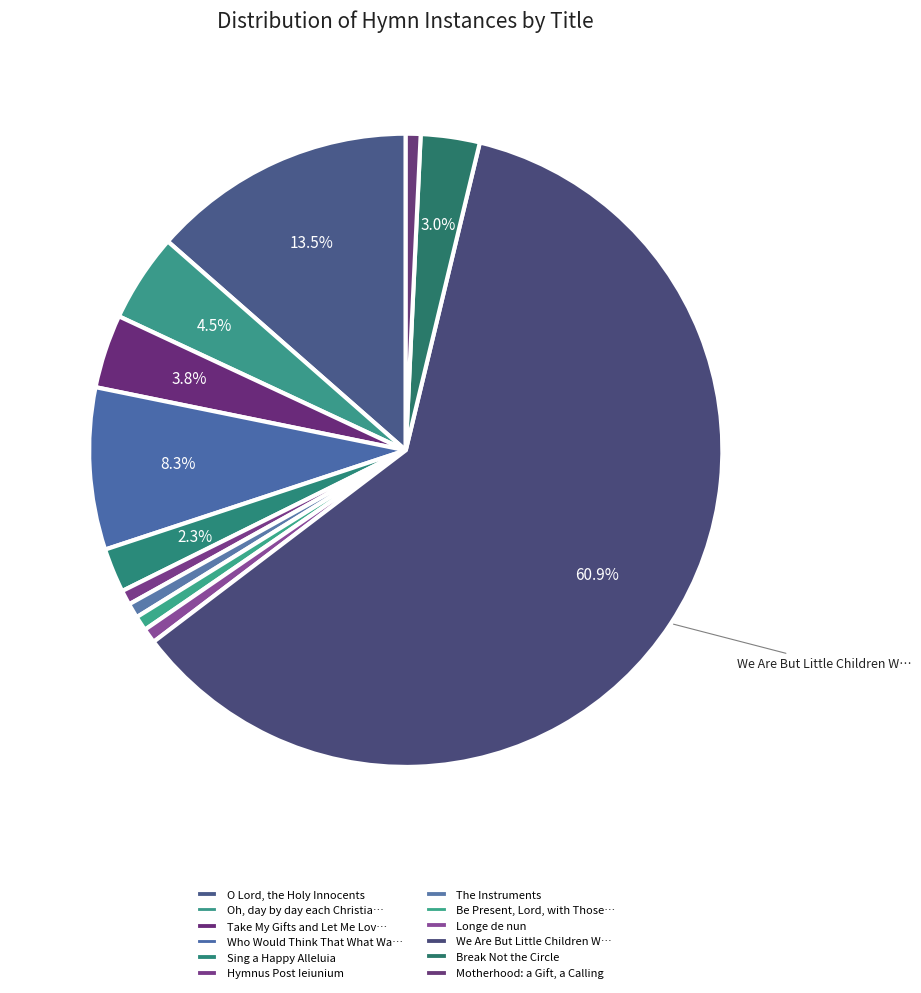

Is it true that O Lord, the Holy Innocents is 14% of the pie?

True